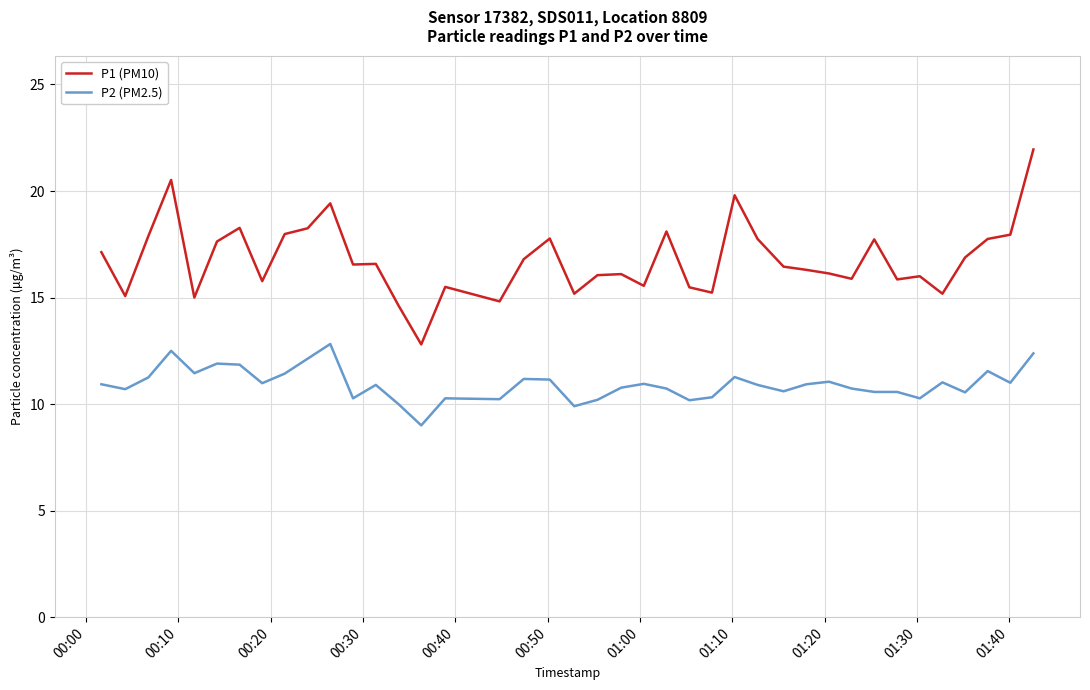

True or false: P2 (PM2.5) and P1 (PM10) cross at least once.

False